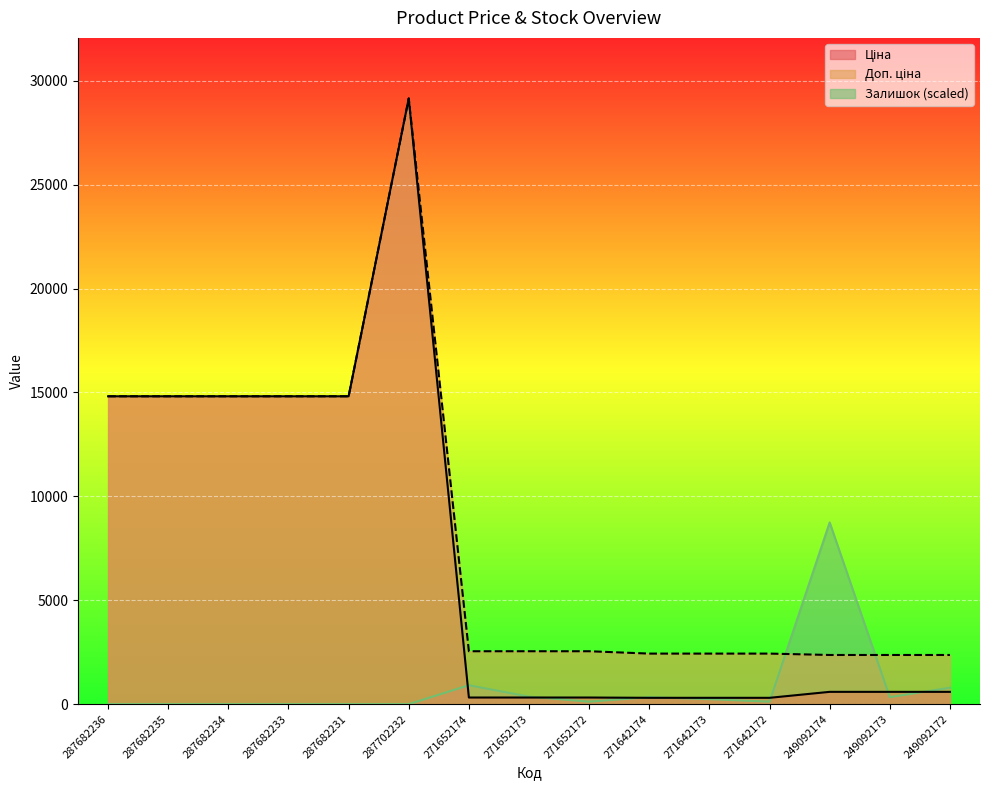

At which label is Доп. ціна closest to 15759?

287682236